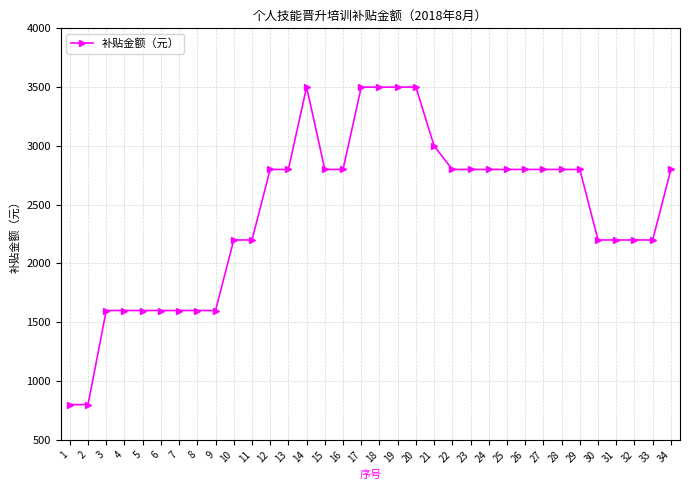

Is it true that the value at 16 is 2800?

True